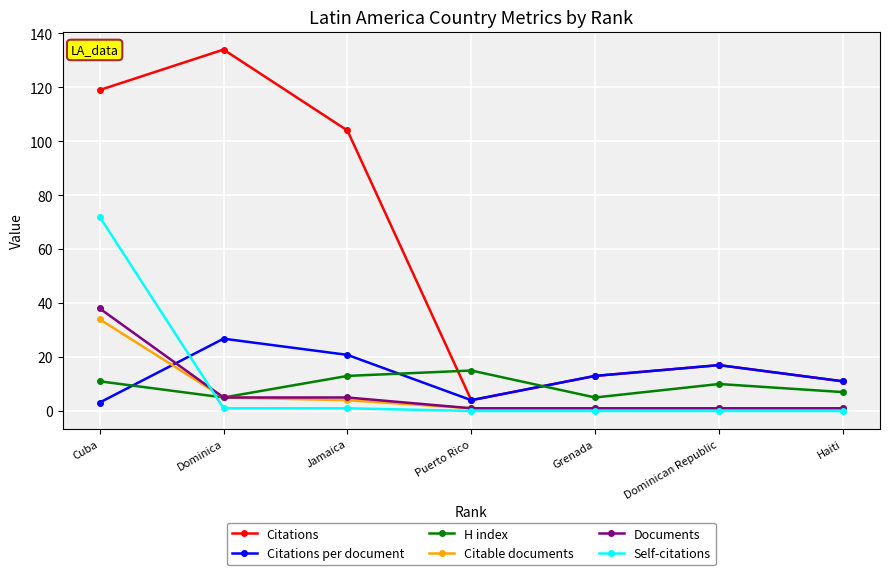

What is the sum of the Citable documents values at Jamaica and Haiti?

5.0